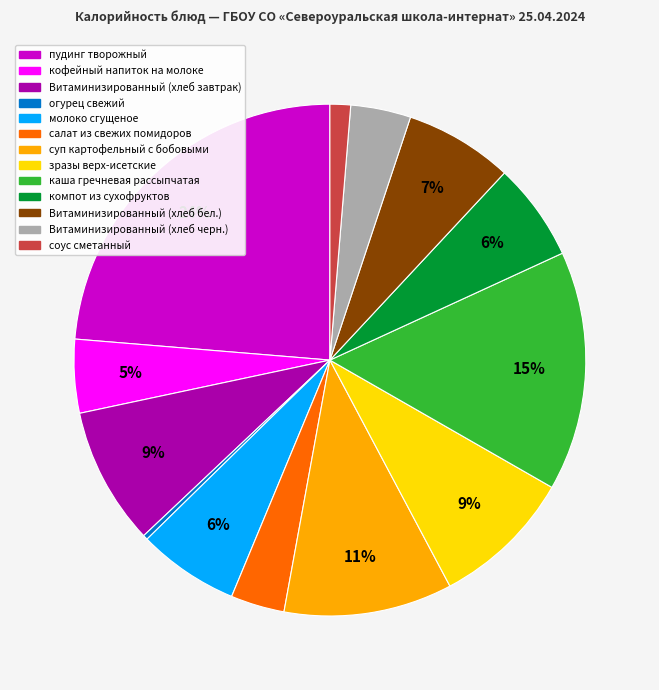

Is there a majority slice in this chart?

No